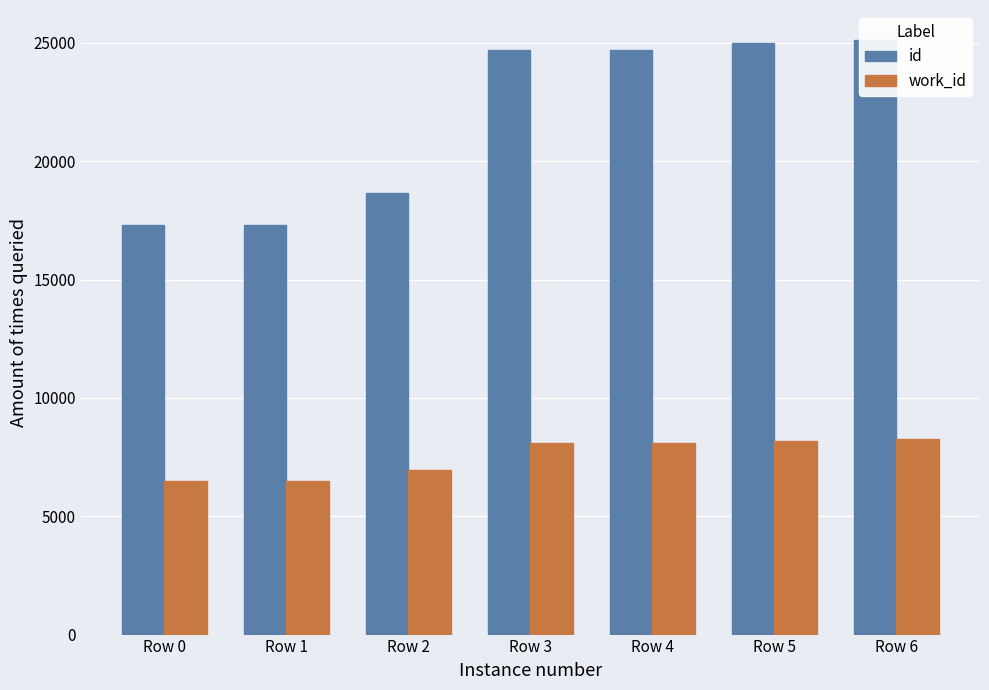

Reading right to left, transcribe all the data shown in this chart.

id: Row 6=25133	Row 5=24997	Row 4=24704	Row 3=24690	Row 2=18651	Row 1=17321	Row 0=17311
work_id: Row 6=8252	Row 5=8189	Row 4=8091	Row 3=8091	Row 2=6937	Row 1=6509	Row 0=6507